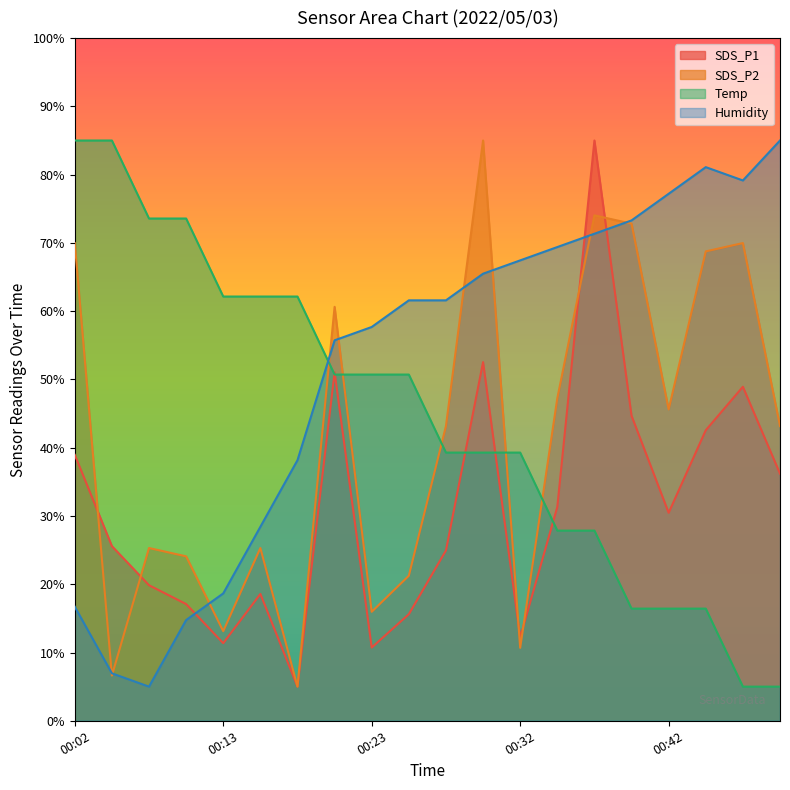

Rank the categories by SDS_P1 value from highest to lowest.

00:37, 00:30, 00:20, 00:47, 00:40, 00:45, 00:02, 00:50, 00:35, 00:42, 00:05, 00:27, 00:08, 00:15, 00:10, 00:25, 00:32, 00:13, 00:23, 00:18